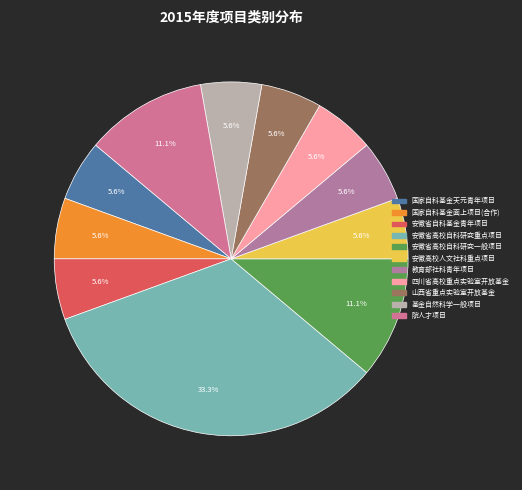

How many segments does this pie chart have?

11